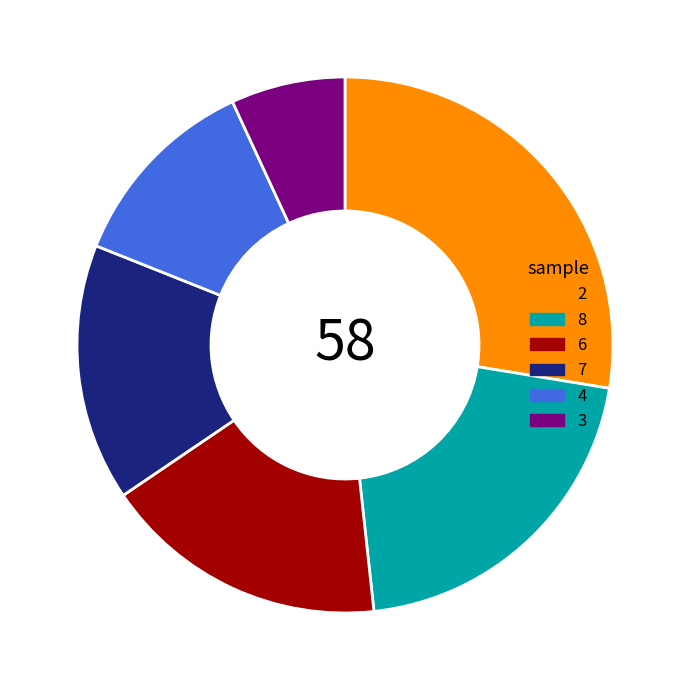

Combined, do 2 and 6 account for over 50%?

No